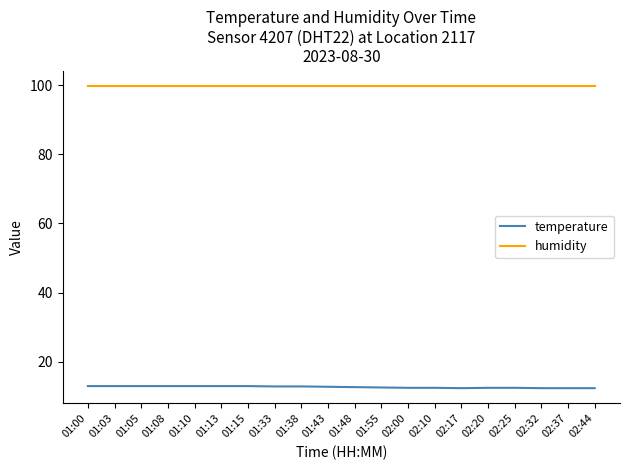

What position from the right is 01:10?

16